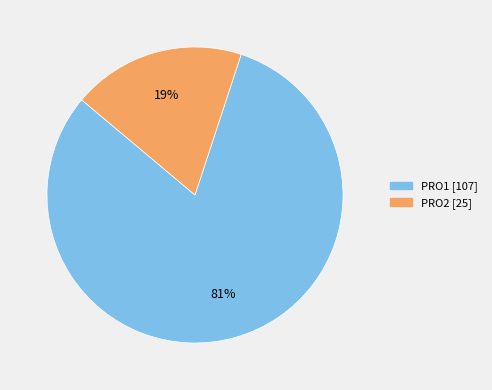

Do PRO2 and PRO1 together represent more than half of the pie?

Yes